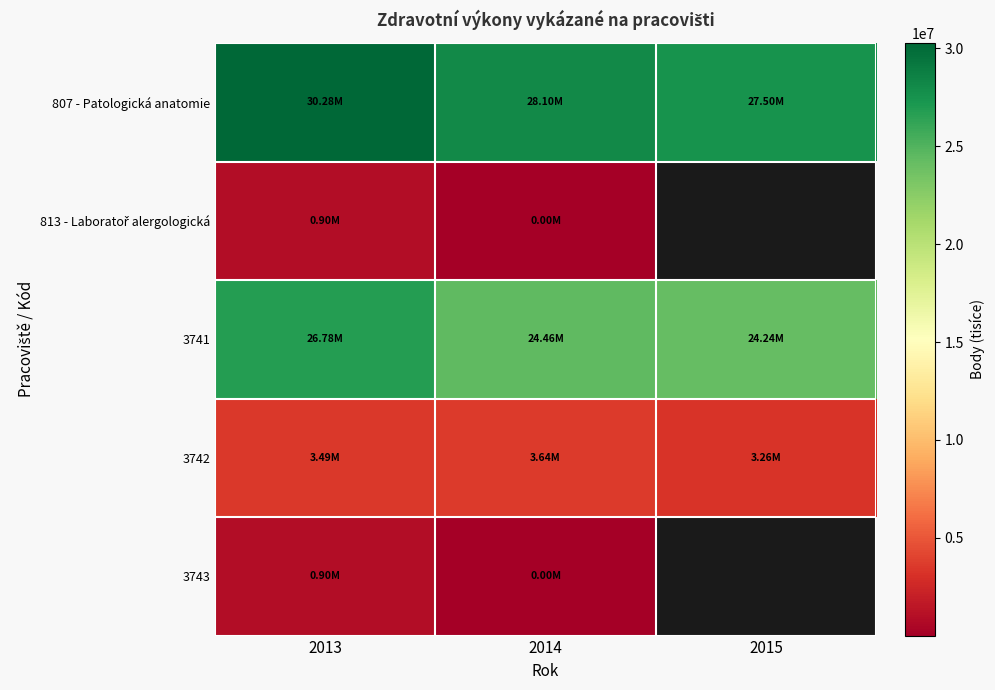

Which series has the largest total across all categories?

807 - Patologická anatomie